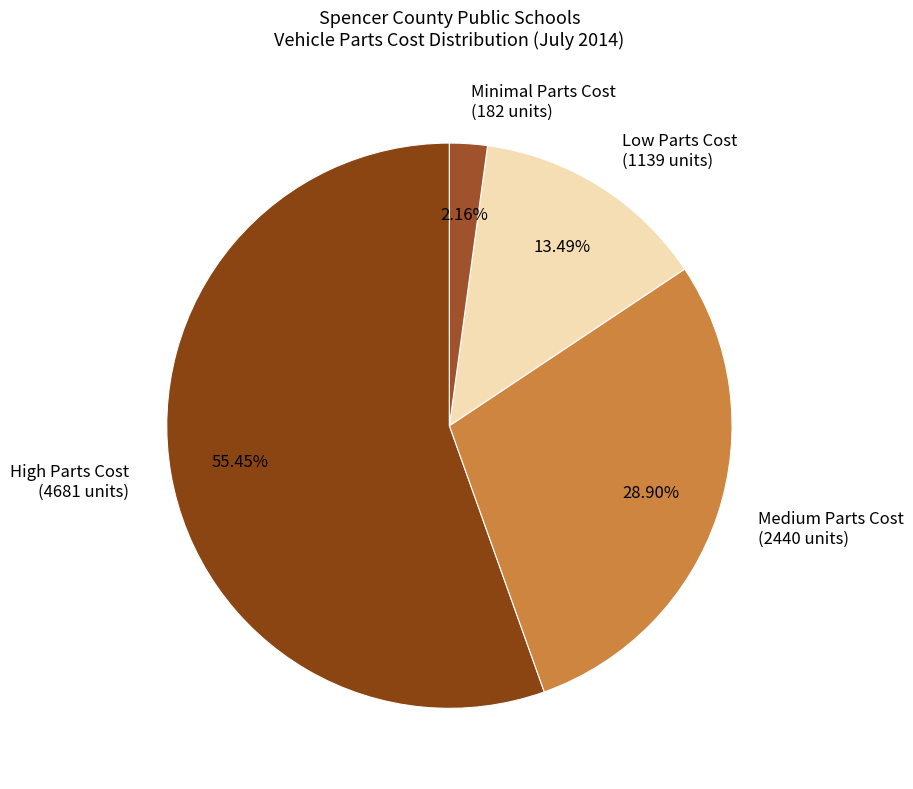

To the nearest percent, what is the difference between the largest and smallest slice percentages?

53%